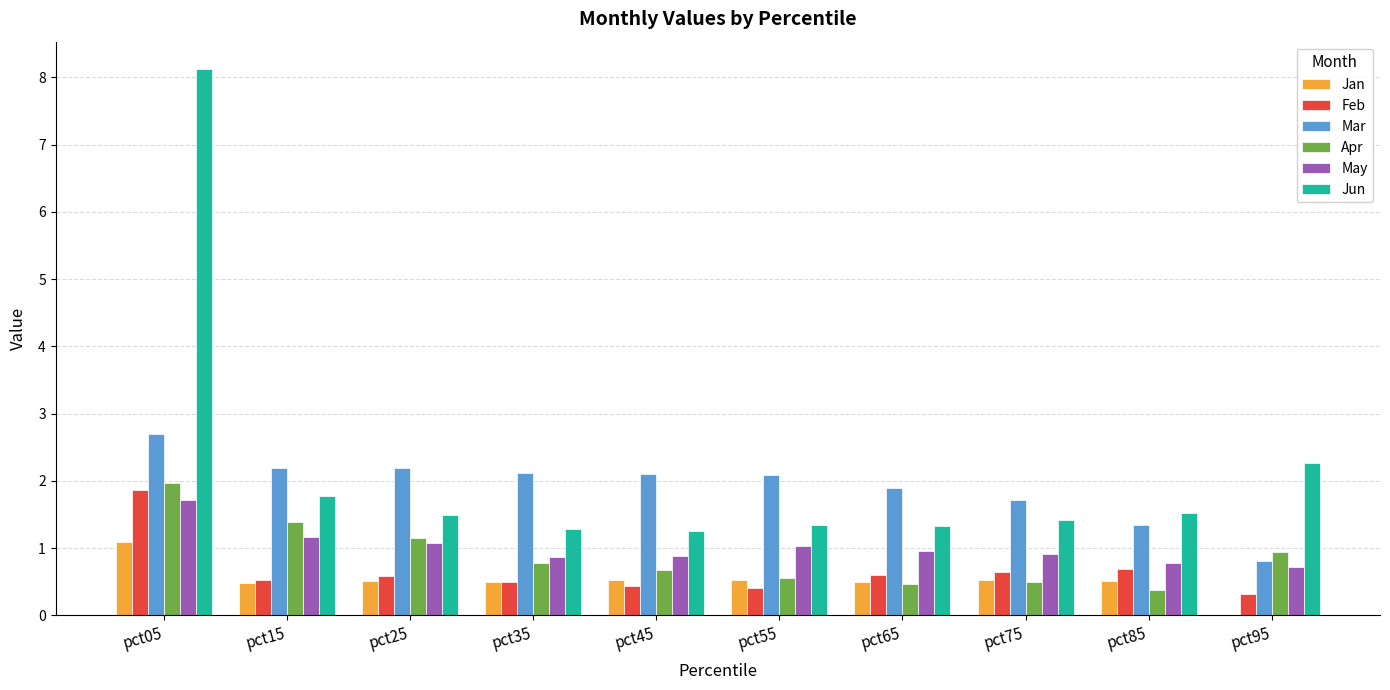

At which category is the sum across all series the highest?

pct05